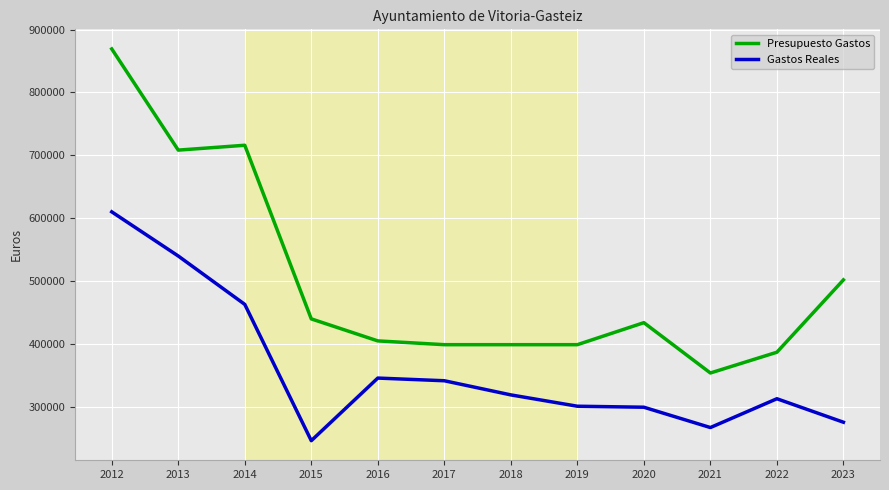

Which series has the widest spread of values?

Presupuesto Gastos